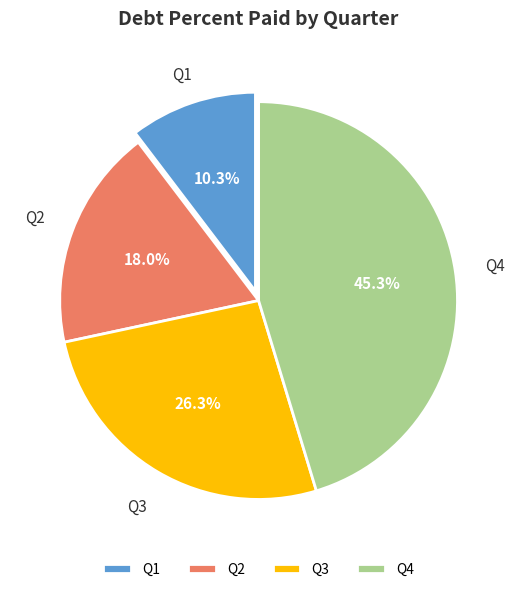

Rank the categories by value from lowest to highest.

Q1, Q2, Q3, Q4